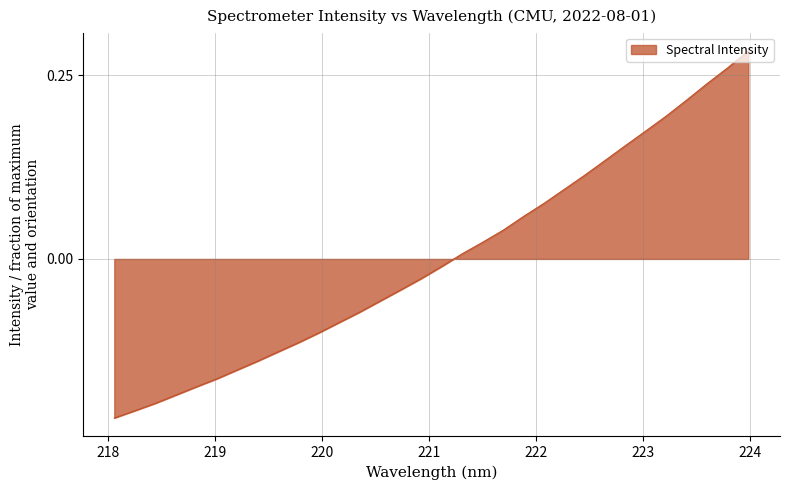

What is the difference between the second highest and minimum values?

0.5